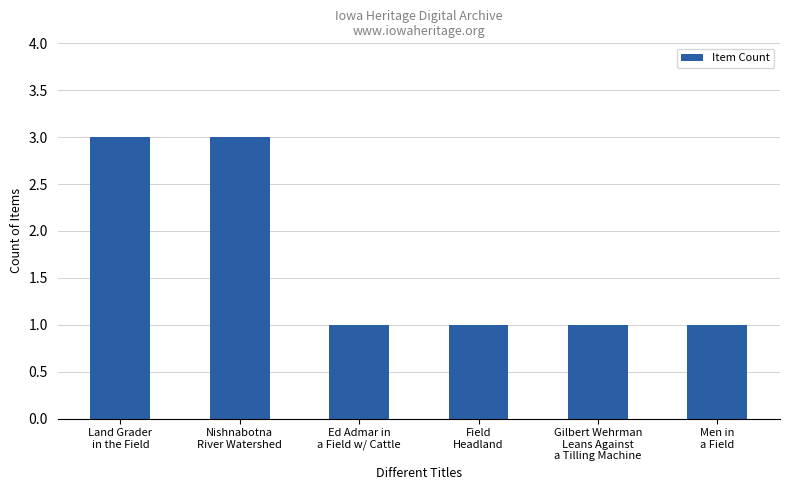

What is the label of the 3rd bar from the right?

Field
Headland